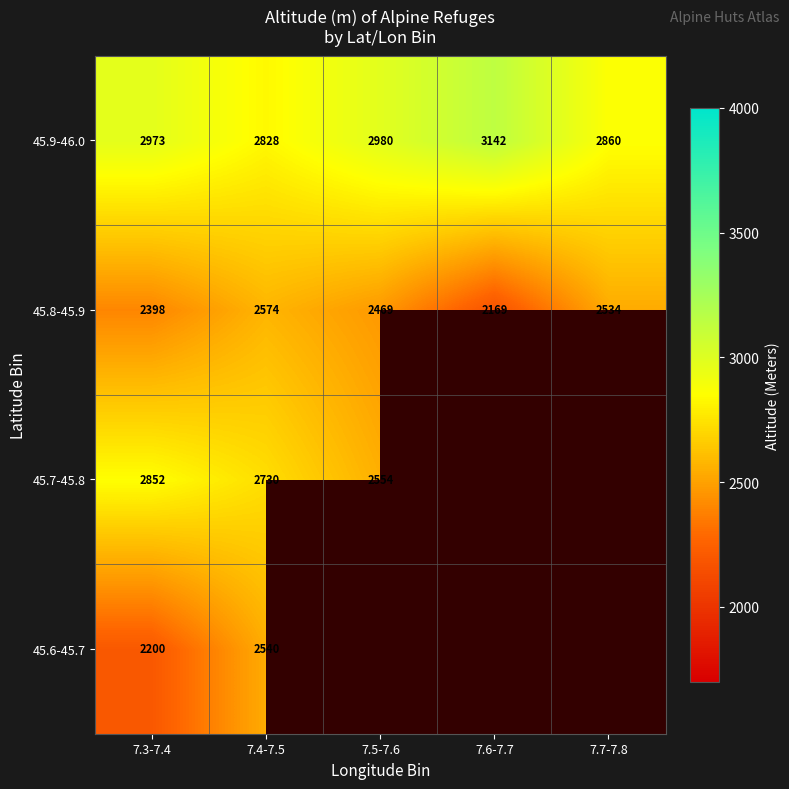

Rank the categories by 45.9-46.0 value from highest to lowest.

7.6-7.7, 7.5-7.6, 7.3-7.4, 7.7-7.8, 7.4-7.5